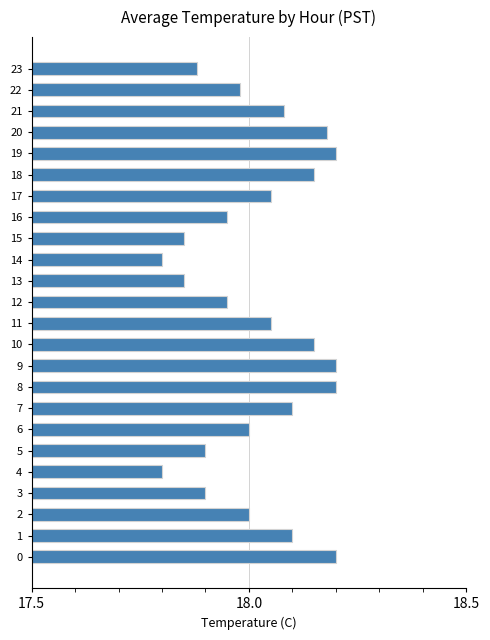

What is the minimum value shown in the chart?

17.8